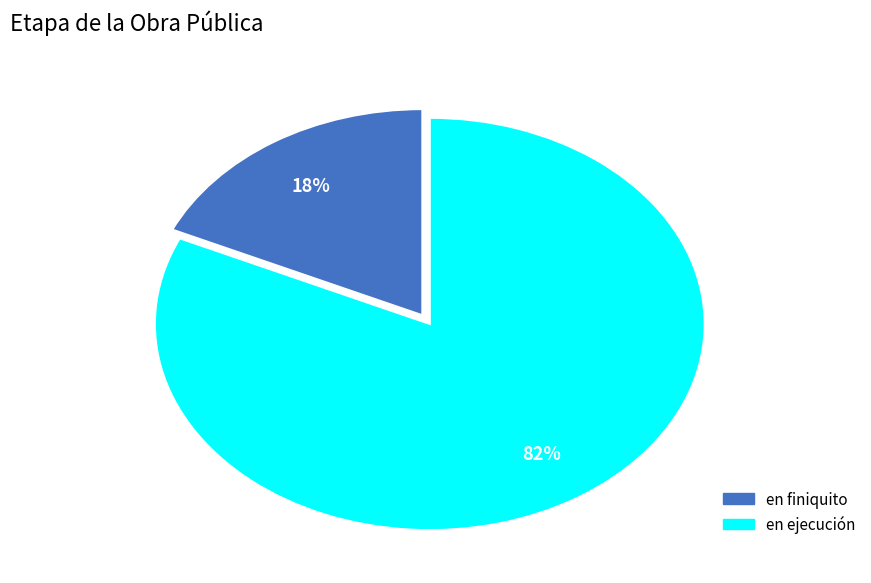

Is there a majority slice in this chart?

Yes